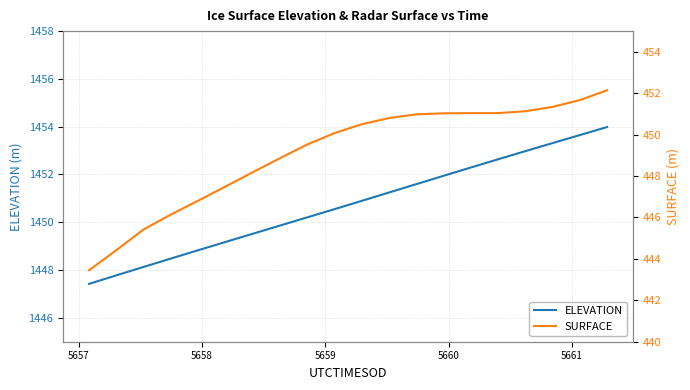

Reading right to left, extract all data points from this chart.

ELEVATION: 1454.0	1453.6	1453.3	1453.0	1452.6	1452.3	1451.9	1451.6	1451.2	1450.9	1450.5	1450.2	1449.9	1449.5	1449.2	1448.8	1448.5	1448.1	1447.8	1447.4
SURFACE: 452.1	451.7	451.3	451.1	451.0	451.0	451.0	451.0	450.8	450.5	450.1	449.5	448.9	448.2	447.5	446.8	446.1	445.4	444.4	443.4